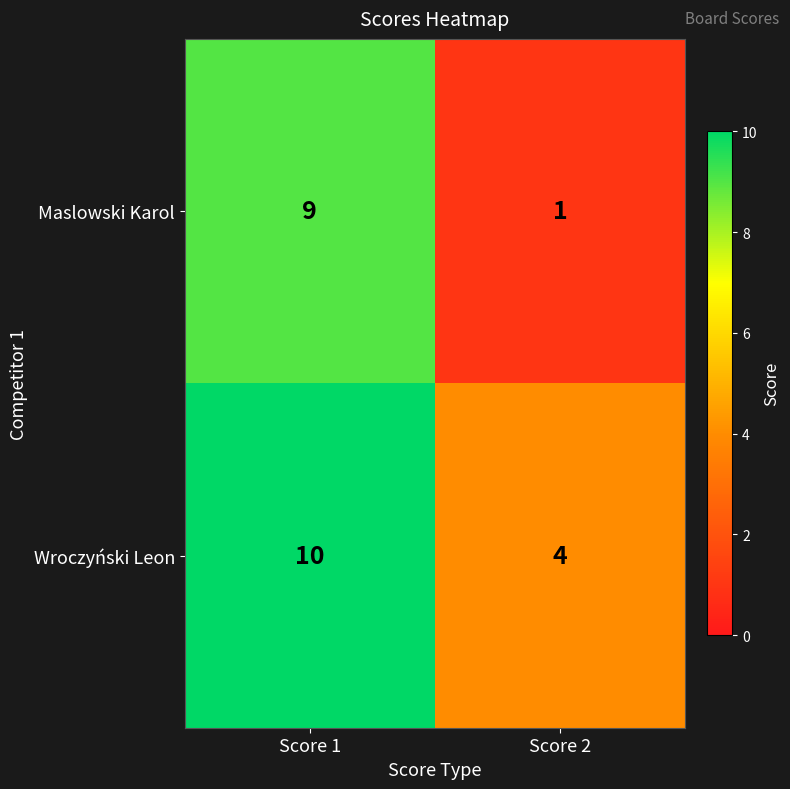

Is it true that Maslowski Karol equals 9 at Score 1?

True